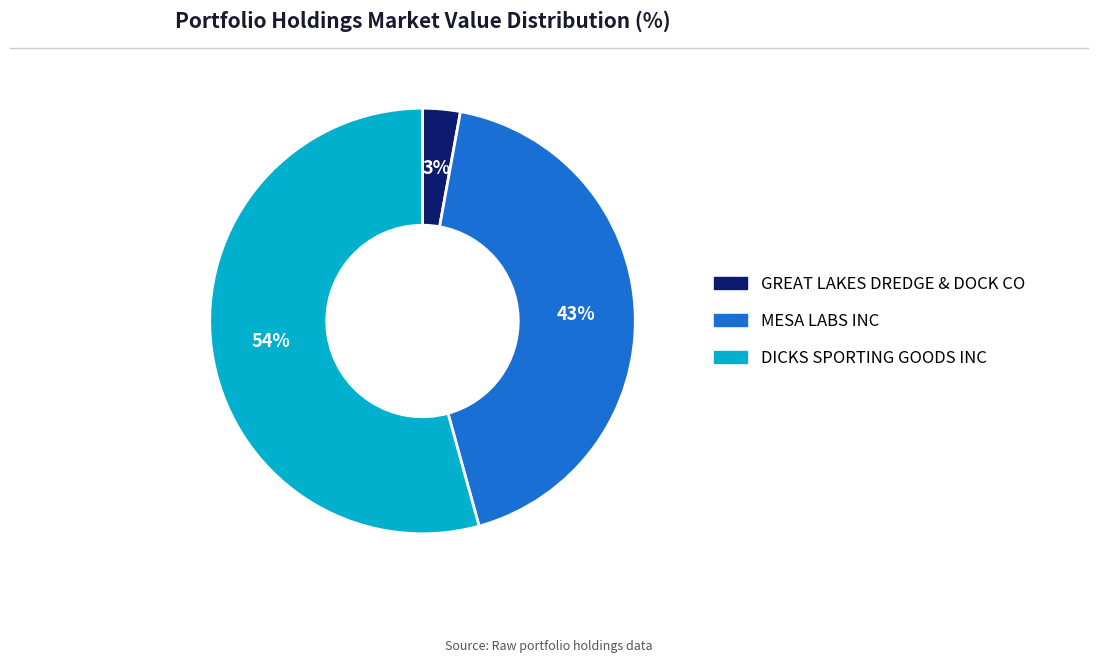

Which slice is the largest?

DICKS SPORTING GOODS INC